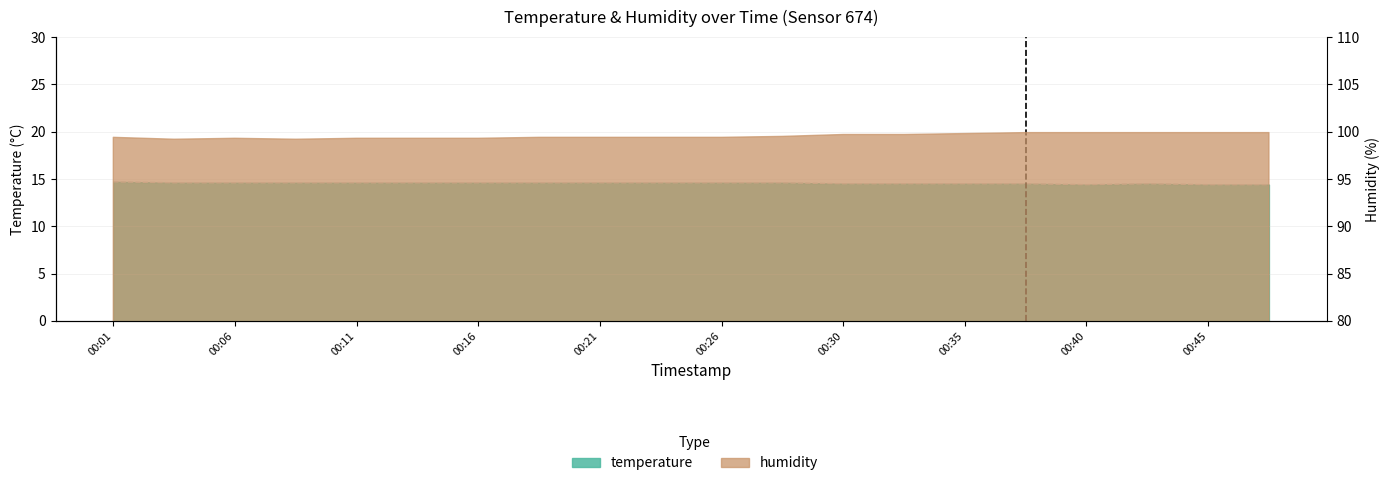

Between 00:30 and 00:38, which is larger?

00:30